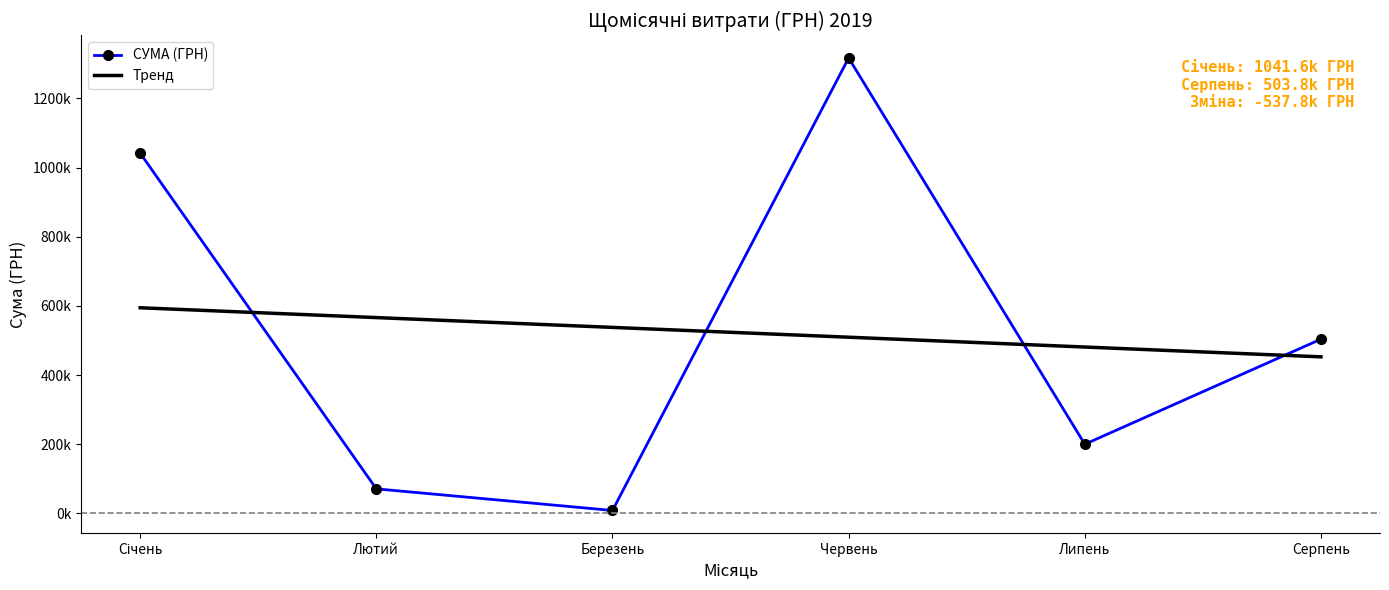

At which label is СУМА (ГРН) closest to 662606?

Серпень